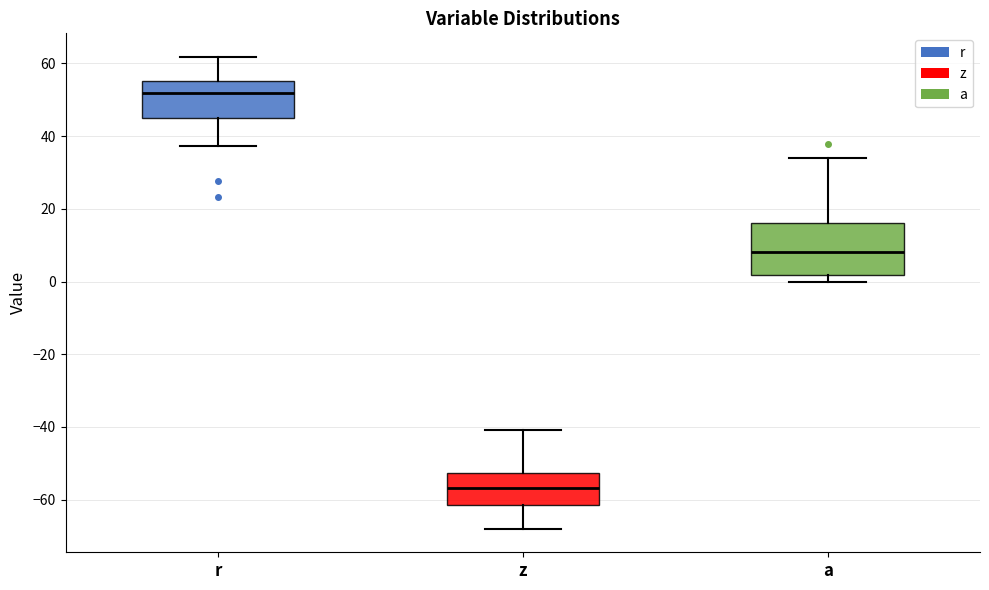

Which box has the lowest median line?

z